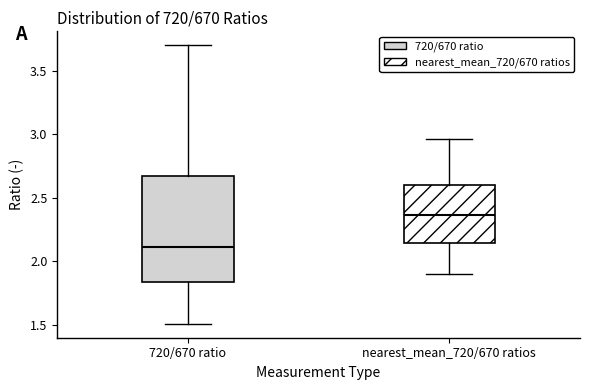

Where does the median line of the box for nearest_mean_720/670 ratios sit on the y-axis? The values are not printed on the chart, so give them approximately, as read against the axis.

2.35